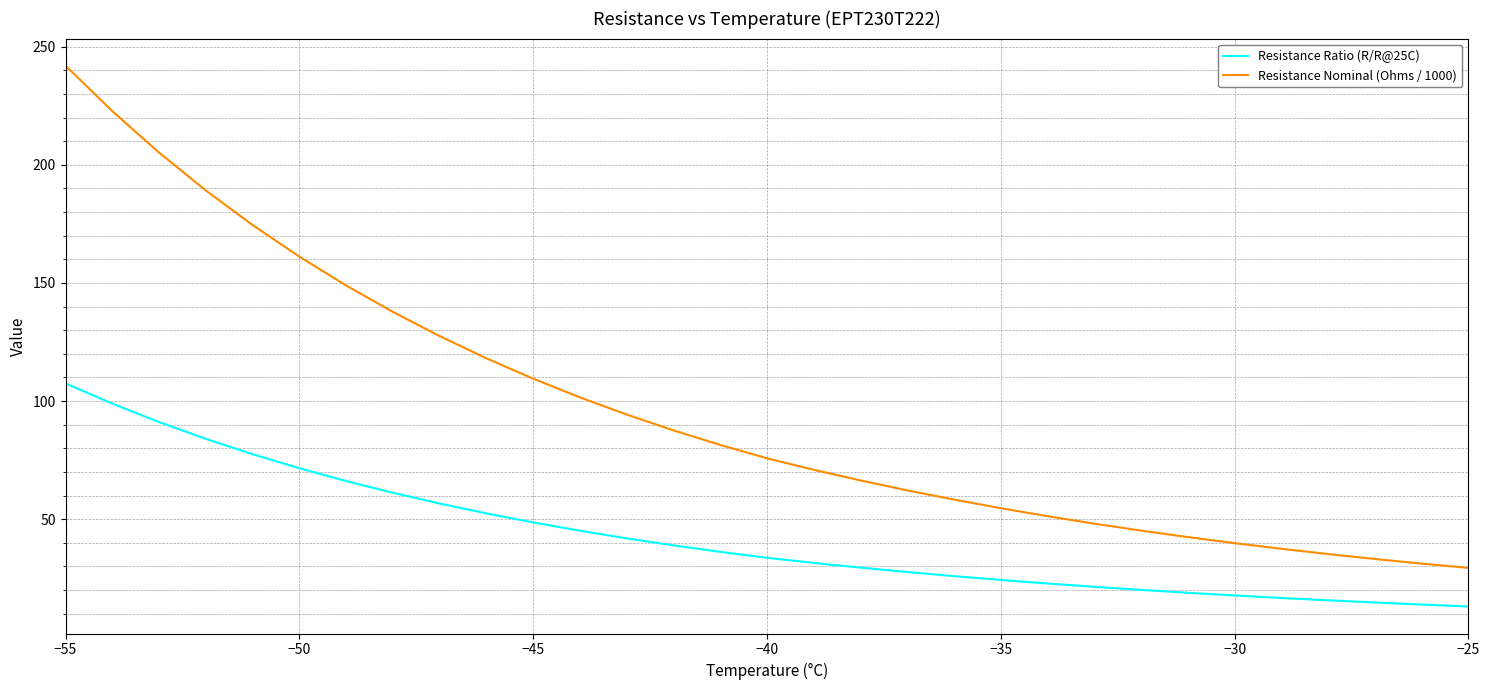

What is the maximum value for Resistance Nominal (Ohms / 1000)?

242.0